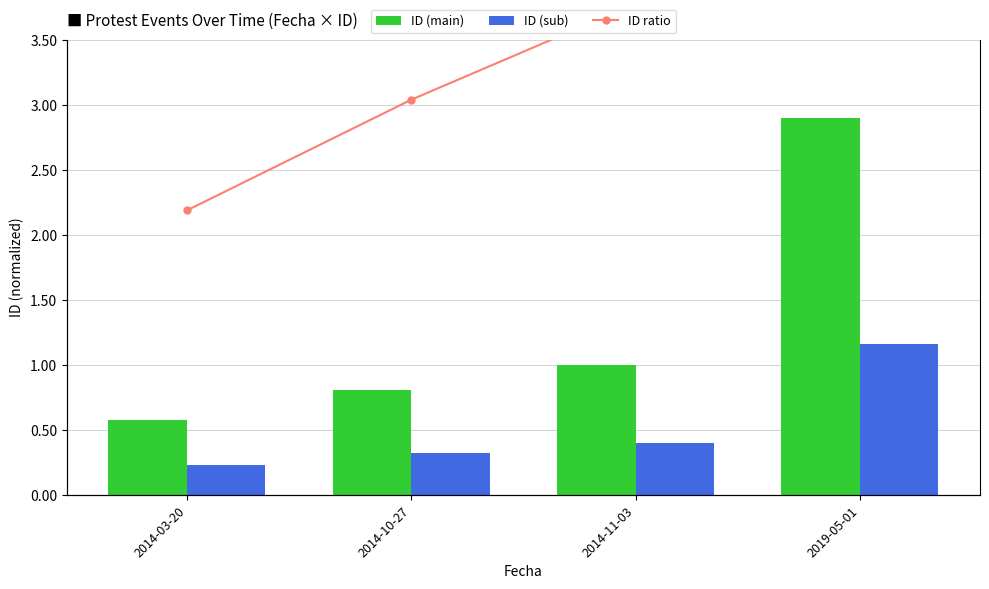

What is the average value of the ID (sub) series?

0.5